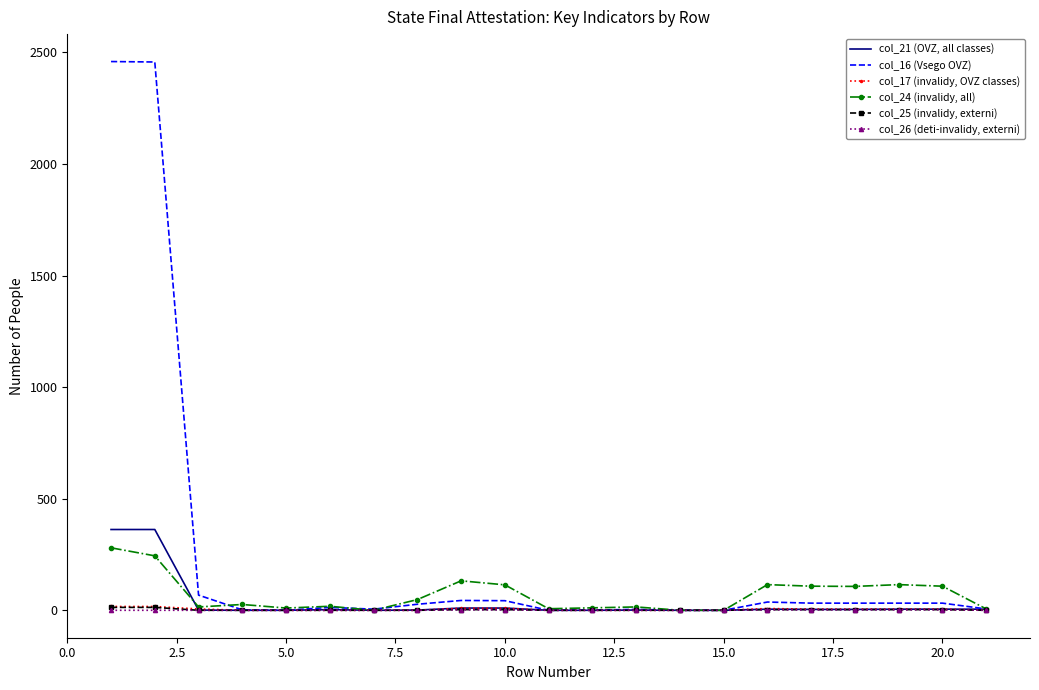

Which series has the largest total across all categories?

col_16 (Vsego OVZ)